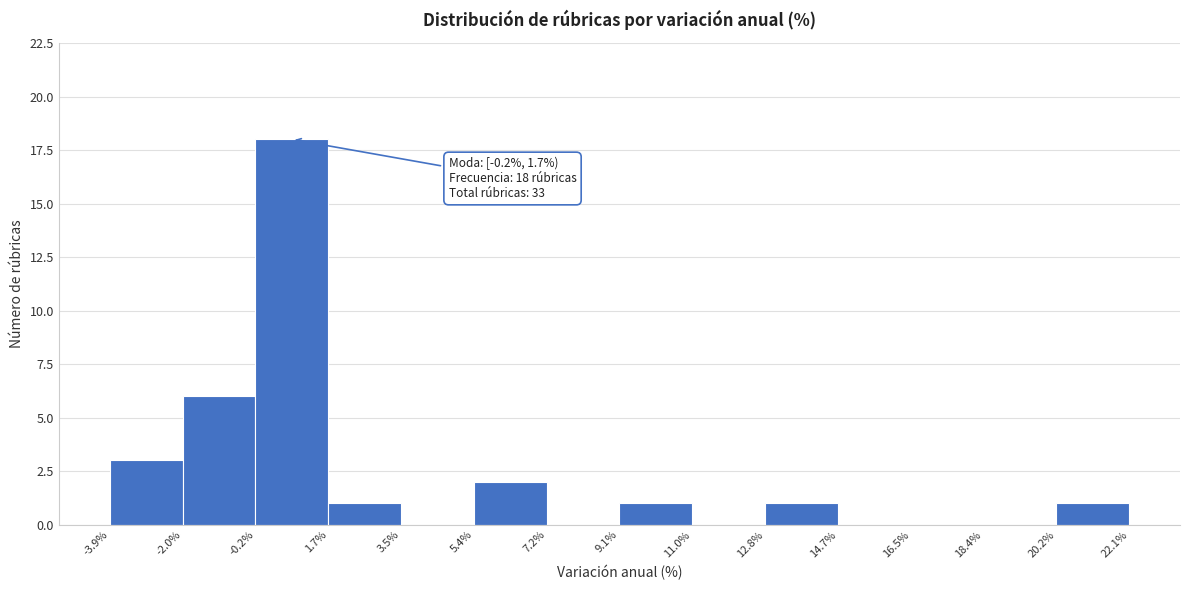

Which range on the x-axis has the tallest bar?

-0.2% to 1.7%